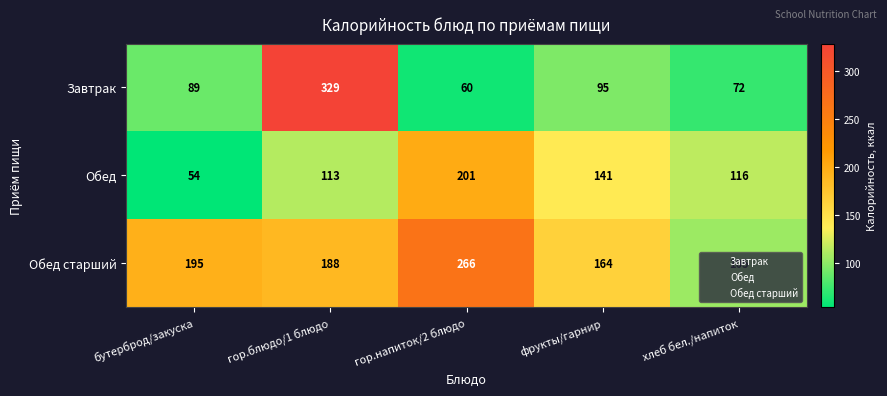

What is the sum of the Обед values at хлеб бел./напиток and гор.блюдо/1 блюдо?

229